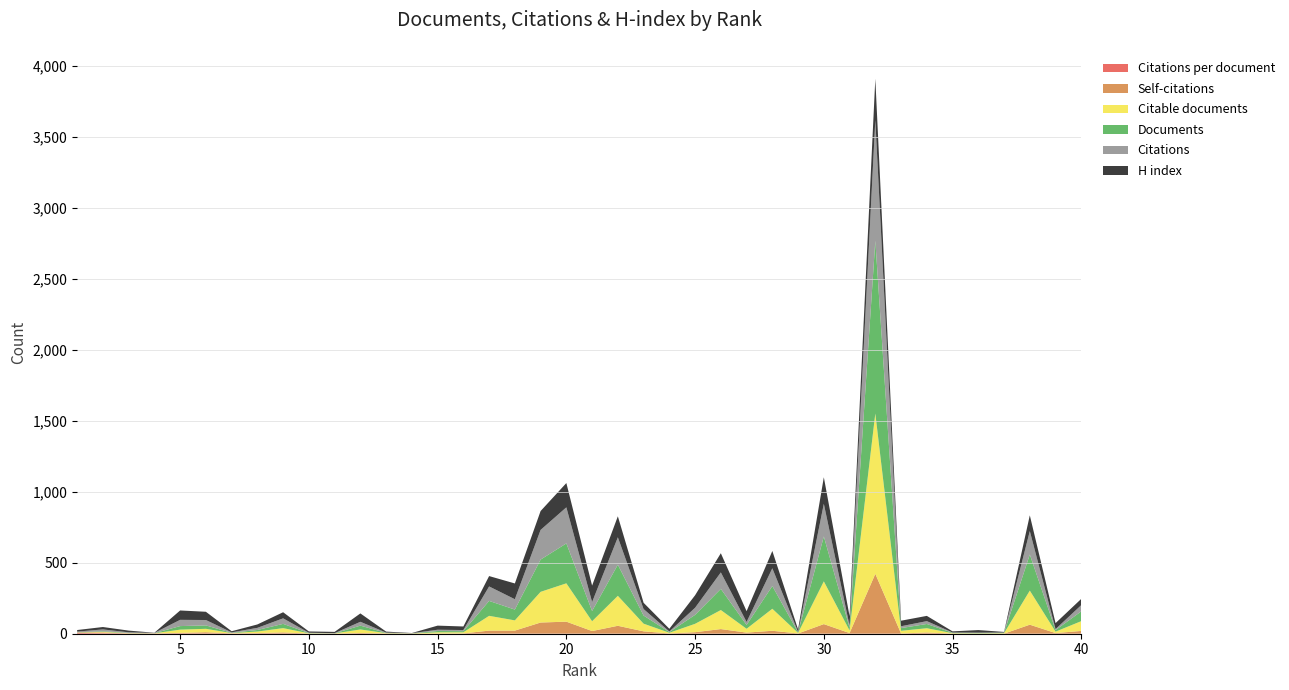

Reading right to left, what are all the values shown in this chart?

H index: 40=44.0	39=42.0	38=111.0	37=4.0	36=18.0	35=8.0	34=37.0	33=39.0	32=291.0	31=67.0	30=187.0	29=18.0	28=122.0	27=76.0	26=135.0	25=88.0	24=19.0	23=44.0	22=148.0	21=116.0	20=171.0	19=133.0	18=111.0	17=73.0	16=25.0	15=29.0	14=1.0	13=7.0	12=59.0	11=9.0	10=9.0	9=43.0	8=24.0	7=8.0	6=58.0	5=66.0	4=1.0	3=12.0	2=17.0	1=11.0
Citations: 40=44.0	39=7.0	38=165.0	37=2.0	36=2.0	35=2.0	34=20.0	33=13.0	32=849.0	31=14.0	30=230.0	29=3.0	28=125.0	27=21.0	26=116.0	25=50.0	24=4.0	23=46.0	22=193.0	21=63.0	20=254.0	19=209.0	18=73.0	17=102.0	16=8.0	15=9.0	14=1.0	13=2.0	12=27.0	11=1.0	10=2.0	9=39.0	8=15.0	7=3.0	6=38.0	5=44.0	4=2.0	3=4.0	2=13.0	1=5.0
Documents: 40=69.0	39=11.0	38=254.0	37=3.0	36=3.0	35=3.0	34=30.0	33=19.0	32=1217.0	31=20.0	30=316.0	29=4.0	28=160.0	27=27.0	26=149.0	25=63.0	24=5.0	23=57.0	22=219.0	21=72.0	20=281.0	19=227.0	18=76.0	17=105.0	16=8.0	15=9.0	14=1.0	13=2.0	12=27.0	11=1.0	10=2.0	9=30.0	8=11.0	7=2.0	6=24.0	5=25.0	4=1.0	3=2.0	2=4.0	1=1.0
Citable documents: 40=69.0	39=10.0	38=240.0	37=3.0	36=2.0	35=3.0	34=30.0	33=19.0	32=1129.0	31=18.0	30=301.0	29=4.0	28=155.0	27=27.0	26=134.0	25=59.0	24=5.0	23=54.0	22=211.0	21=69.0	20=270.0	19=216.0	18=72.0	17=104.0	16=8.0	15=9.0	14=1.0	13=2.0	12=25.0	11=1.0	10=2.0	9=30.0	8=11.0	7=2.0	6=24.0	5=23.0	4=1.0	3=2.0	2=4.0	1=1.0
Self-citations: 40=19.0	39=4.0	38=63.0	37=0.0	36=0.0	35=0.0	34=8.0	33=1.0	32=421.0	31=4.0	30=67.0	29=1.0	28=20.0	27=7.0	26=32.0	25=10.0	24=1.0	23=16.0	22=55.0	21=18.0	20=84.0	19=78.0	18=21.0	17=21.0	16=1.0	15=0.0	14=0.0	13=1.0	12=4.0	11=0.0	10=0.0	9=8.0	8=3.0	7=1.0	6=9.0	5=4.0	4=0.0	3=0.0	2=6.0	1=3.0
Citations per document: 40=0.6	39=0.6	38=0.7	37=0.7	36=0.7	35=0.7	34=0.7	33=0.7	32=0.7	31=0.7	30=0.7	29=0.8	28=0.8	27=0.8	26=0.8	25=0.8	24=0.8	23=0.8	22=0.9	21=0.9	20=0.9	19=0.9	18=1.0	17=1.0	16=1.0	15=1.0	14=1.0	13=1.0	12=1.0	11=1.0	10=1.0	9=1.3	8=1.4	7=1.5	6=1.6	5=1.8	4=2.0	3=2.0	2=3.2	1=5.0